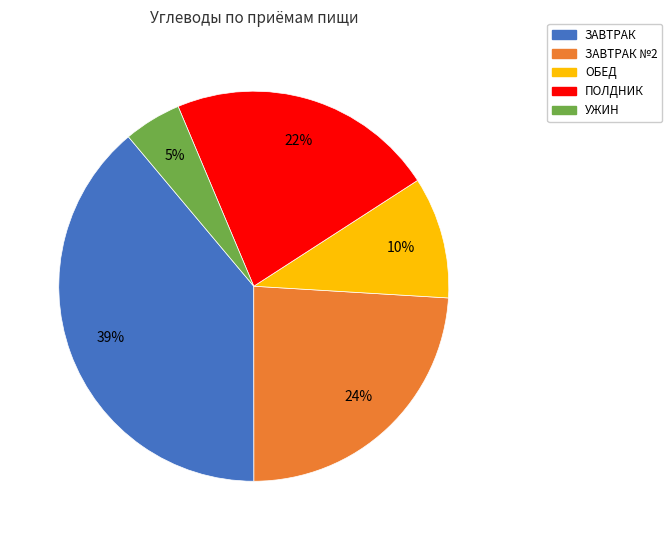

Is there any slice that represents more than half of the pie?

No